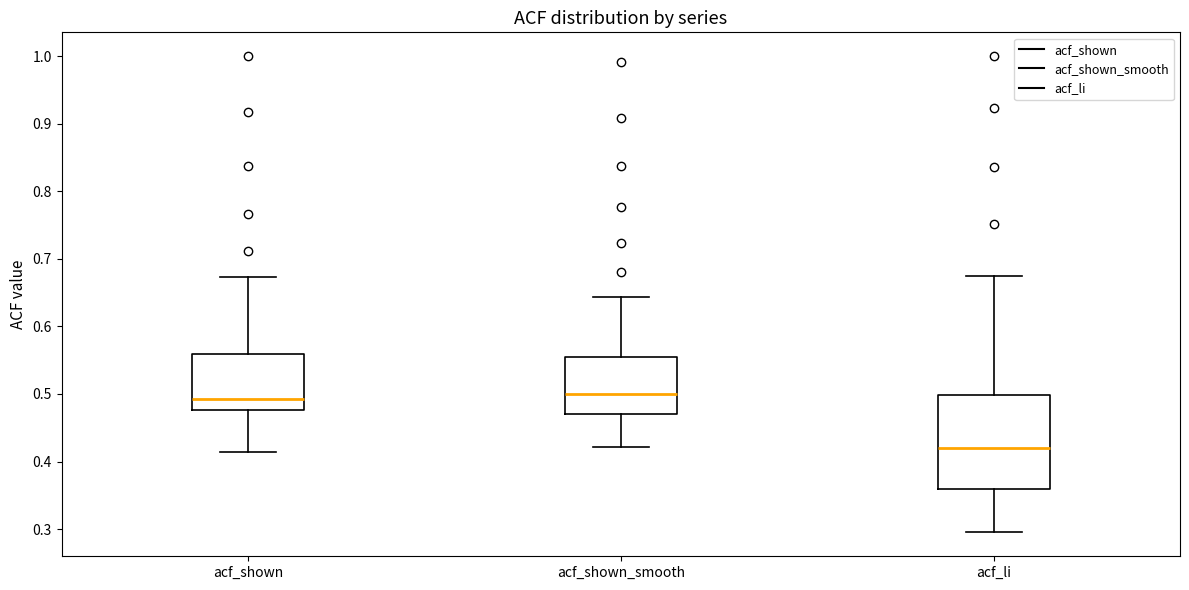

Reading left to right, transcribe this box plot: for each box, give where its median line is, the range the box spans, and where its two whiskers end, as read against the y-axis. The values are not printed on the chart, so give them approximately, as read against the axis.

acf_shown: median 0.49, box 0.48 to 0.56, whiskers 0.41 to 0.67
acf_shown_smooth: median 0.50, box 0.47 to 0.55, whiskers 0.42 to 0.64
acf_li: median 0.42, box 0.36 to 0.50, whiskers 0.30 to 0.67